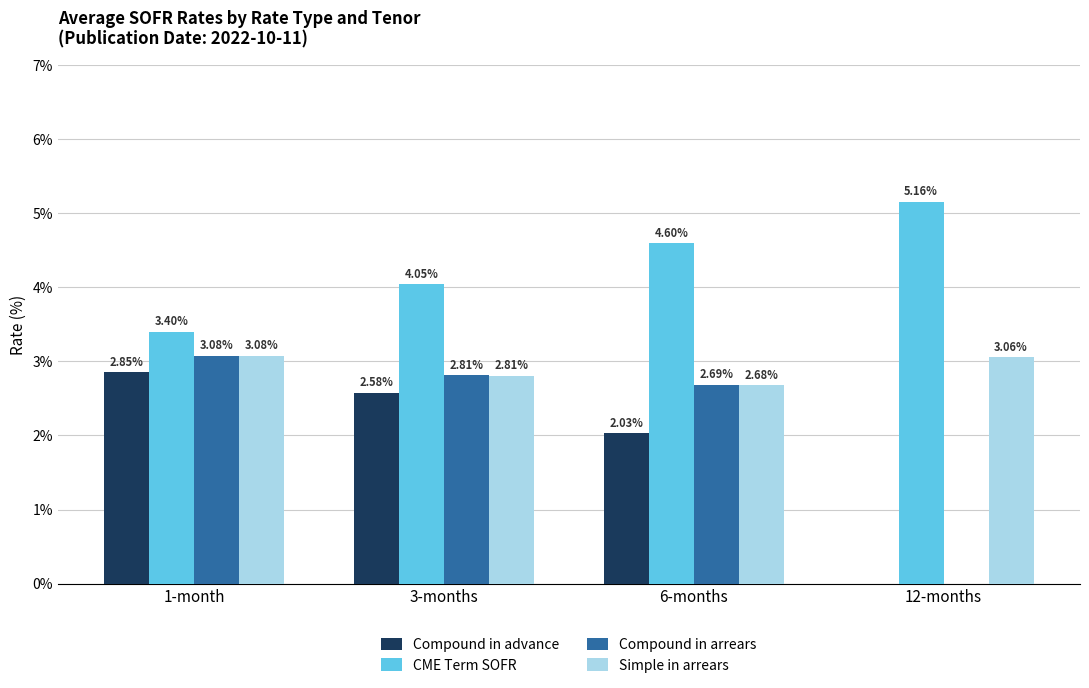

What is the total value across all series at 3-months?

12.2